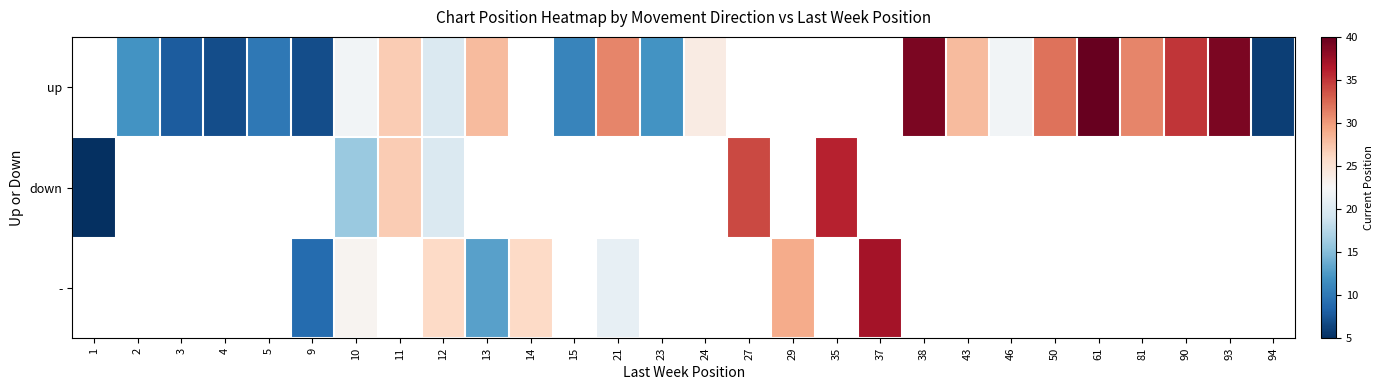

What is the approximate value of - at 13?

13.0